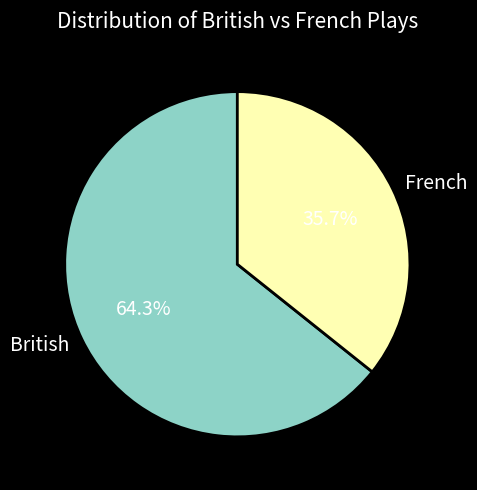

True or false: British accounts for 74% of the total.

False